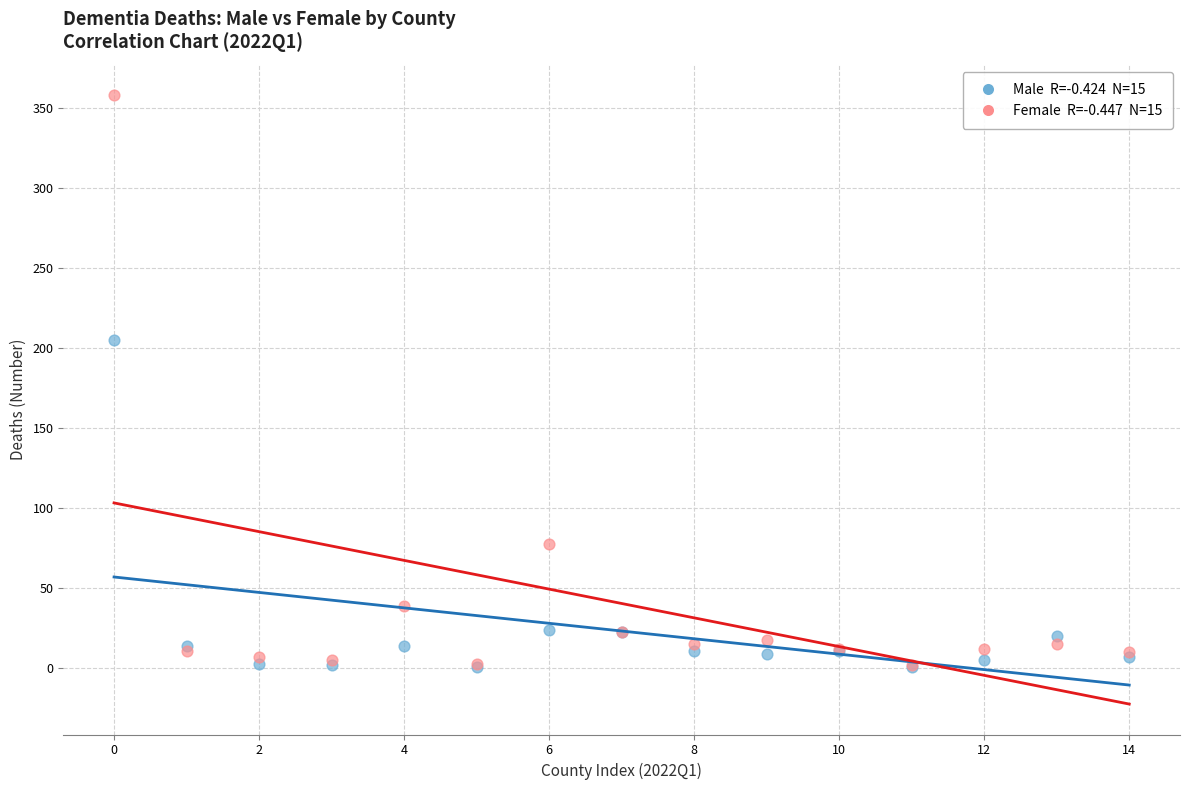

Across all series, what Y value is closest to 179?

205